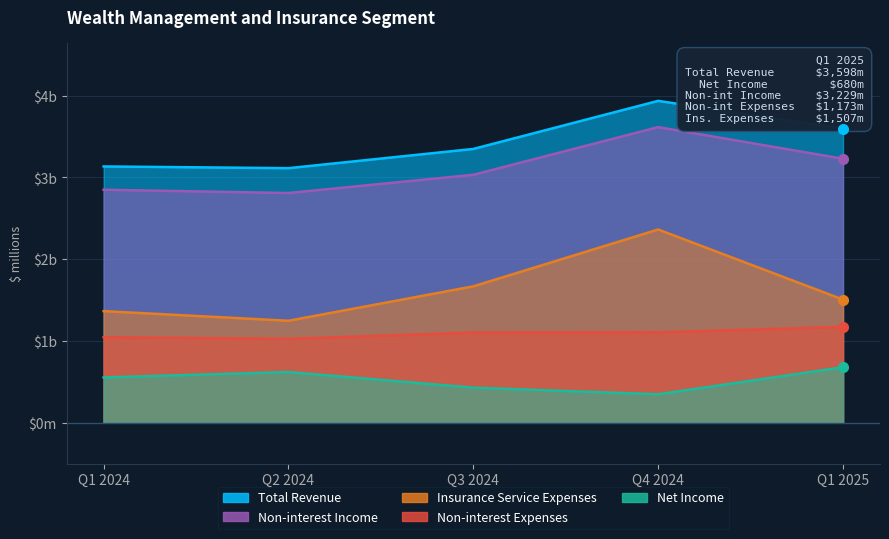

At which category does Insurance Service Expenses reach its first local peak?

Q4 2024